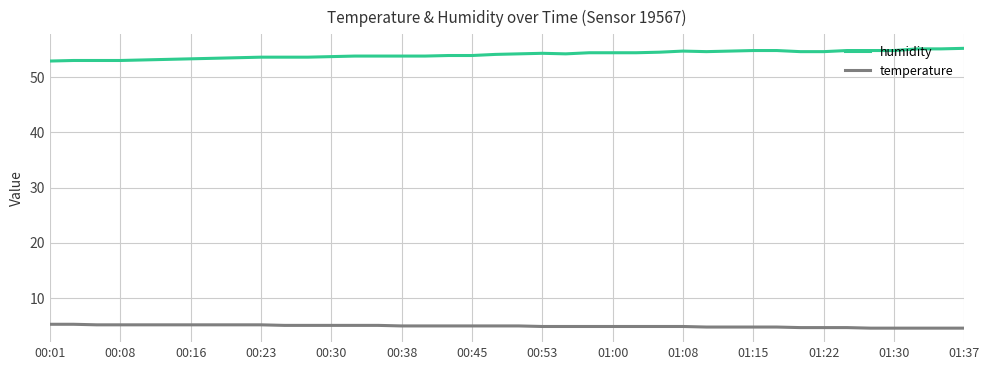

True or false: humidity and temperature cross at least once.

False